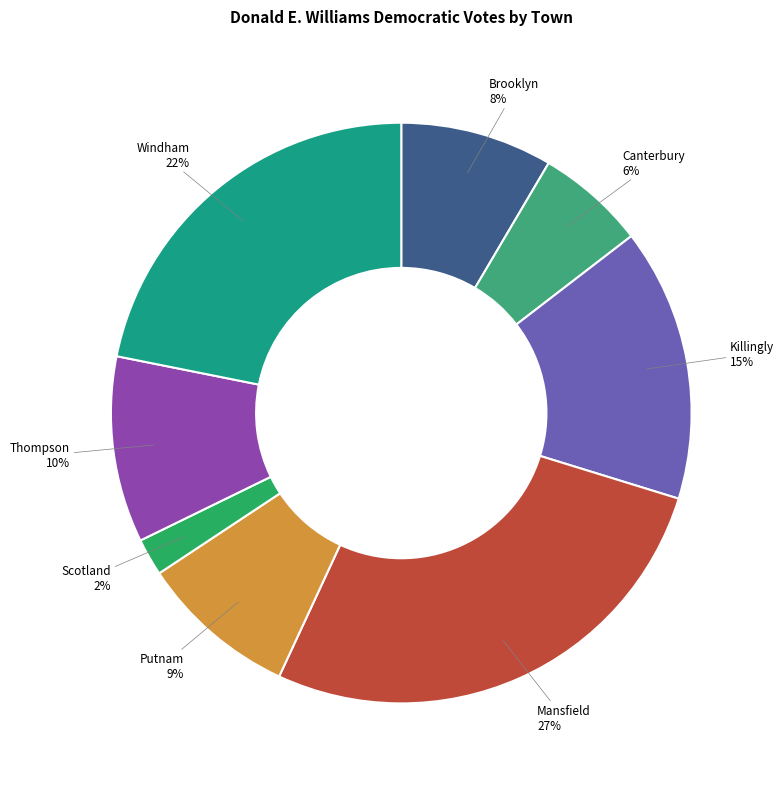

How many segments does this pie chart have?

8